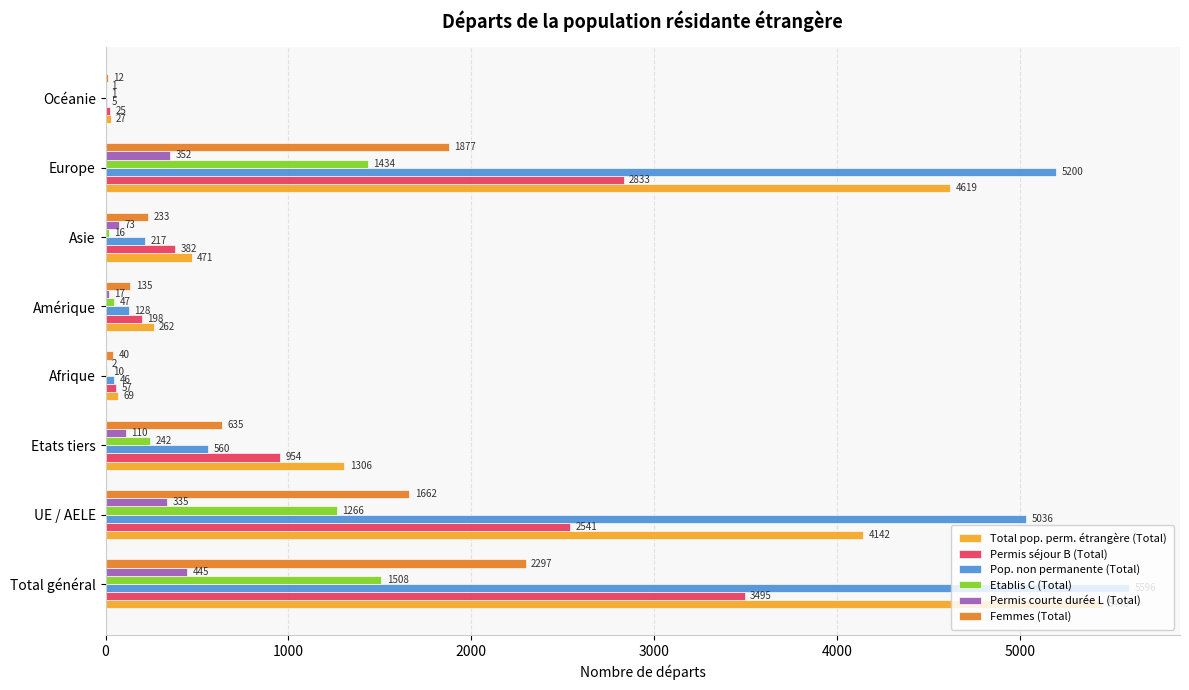

What value does the Pop. non permanente (Total) series have at Europe, to the nearest 100?

5200